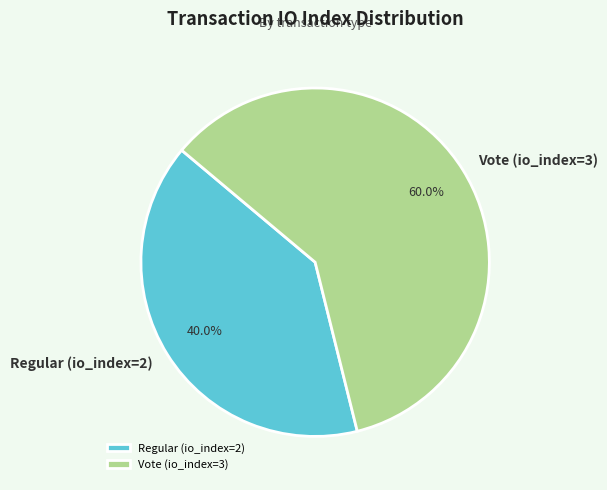

To the nearest percent, what percentage of the pie is Regular (io_index=2)?

40%